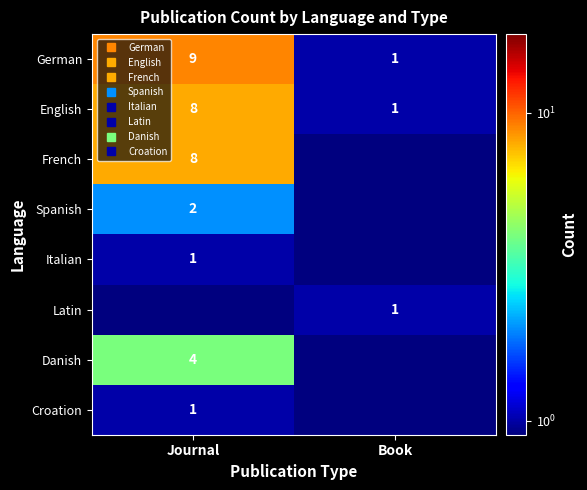

How many English values are between 1 and 8?

2